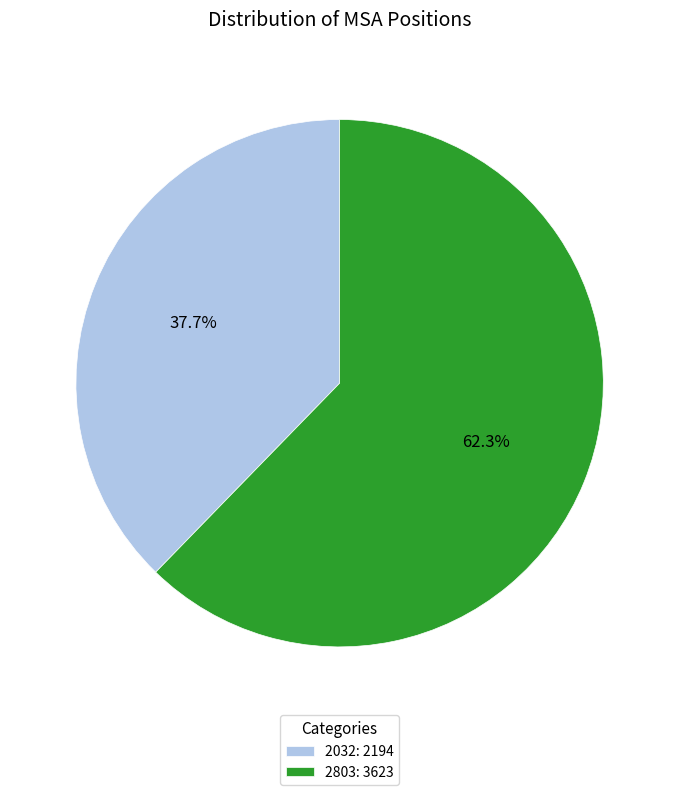

What is the ratio of the value at 2803 to the value at 2032?

1.7